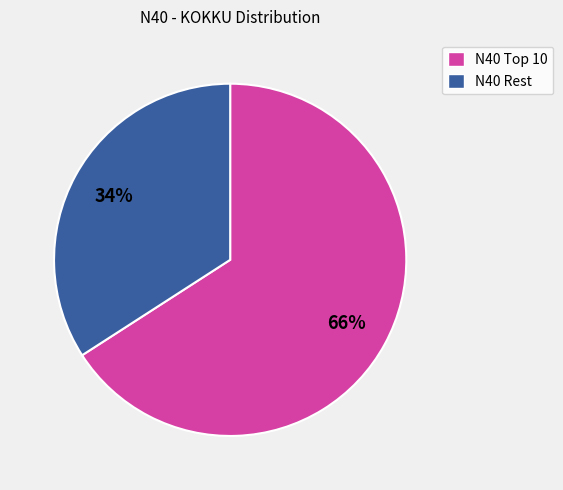

How many segments does this pie chart have?

2